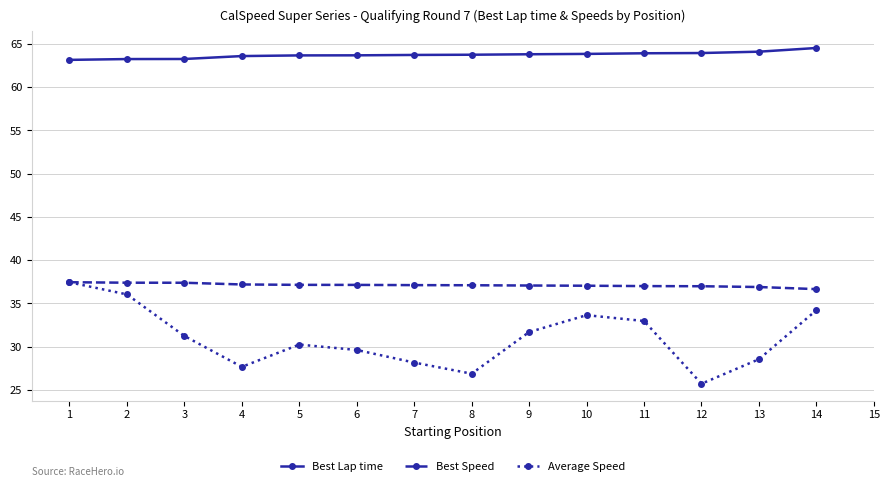

Does the chart have visible grid lines?

Yes